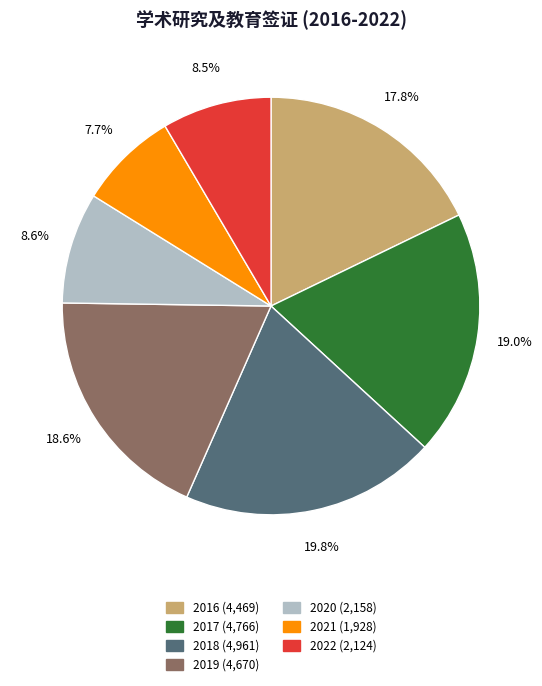

Between 2022 and 2017, which is larger?

2017